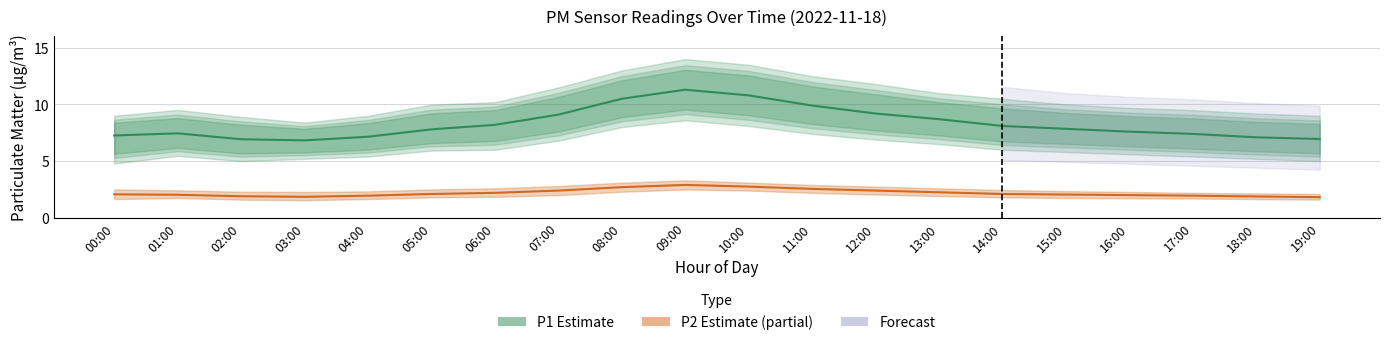

At how many categories does at least one series exceed 2?

20